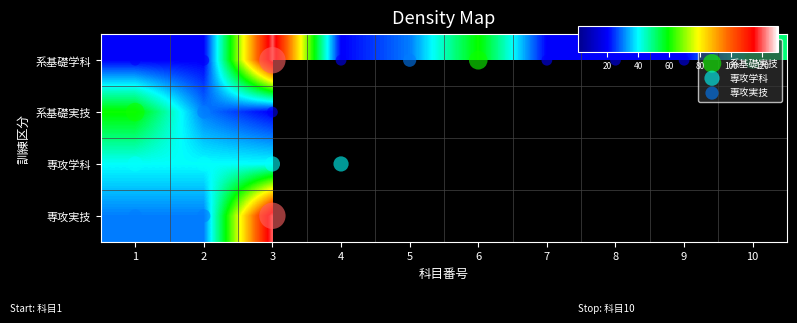

List the labels in order of 系基礎実技 value, smallest first.

3, 4, 5, 6, 7, 8, 9, 10, 2, 1